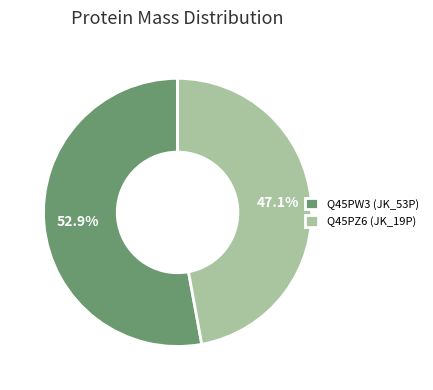

Is Q45PW3 (JK_53P) the majority of the pie?

Yes